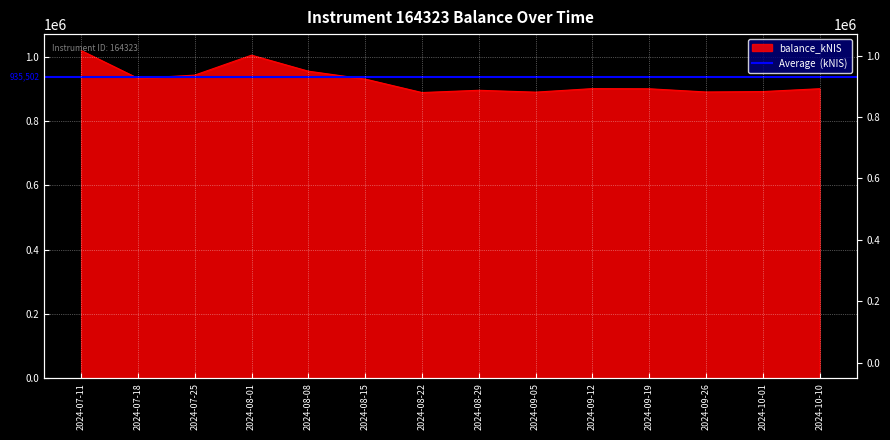

What is the label of the 10th point from the left?

2024-09-12